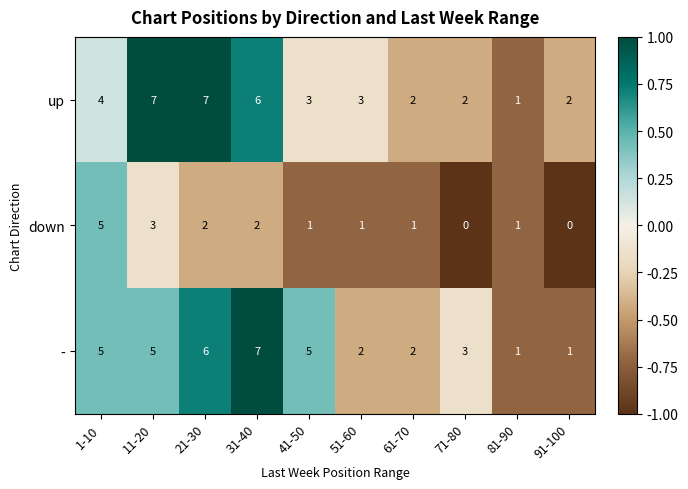

At which label does down first exceed 1?

1-10